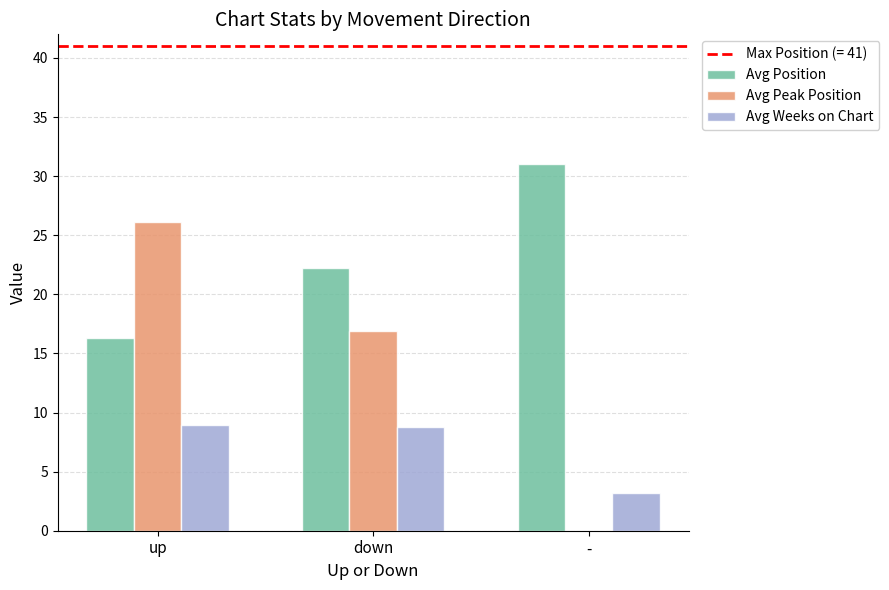

What is the difference between the Avg Position values at - and down?

8.8